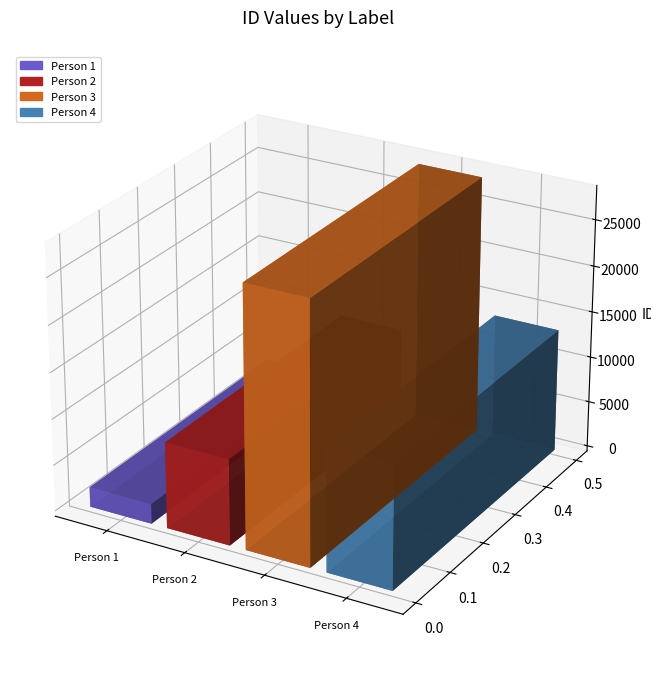

Reading left to right, extract all data points from this chart.

ნიკიფორე ბესარიონის ძე იმნაიშვილი=2141	ტრიფონ იასონის ძე ჯაფარიძე=9306	იოსებ ფილიპეს ძე ყაჭეიშვილი=28075	ნანა ალექსის ასული ყაჭეიშვილისა=13387